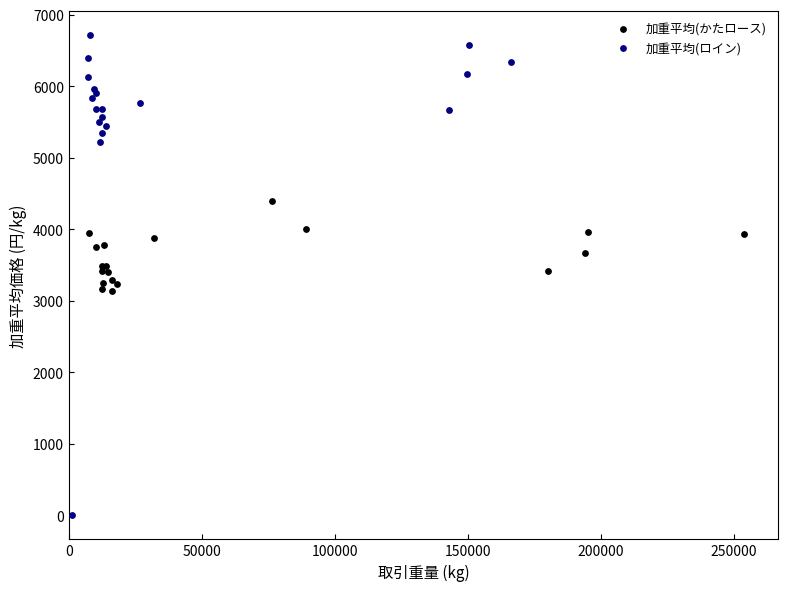

Which series reaches the maximum Y coordinate?

加重平均(ロイン)